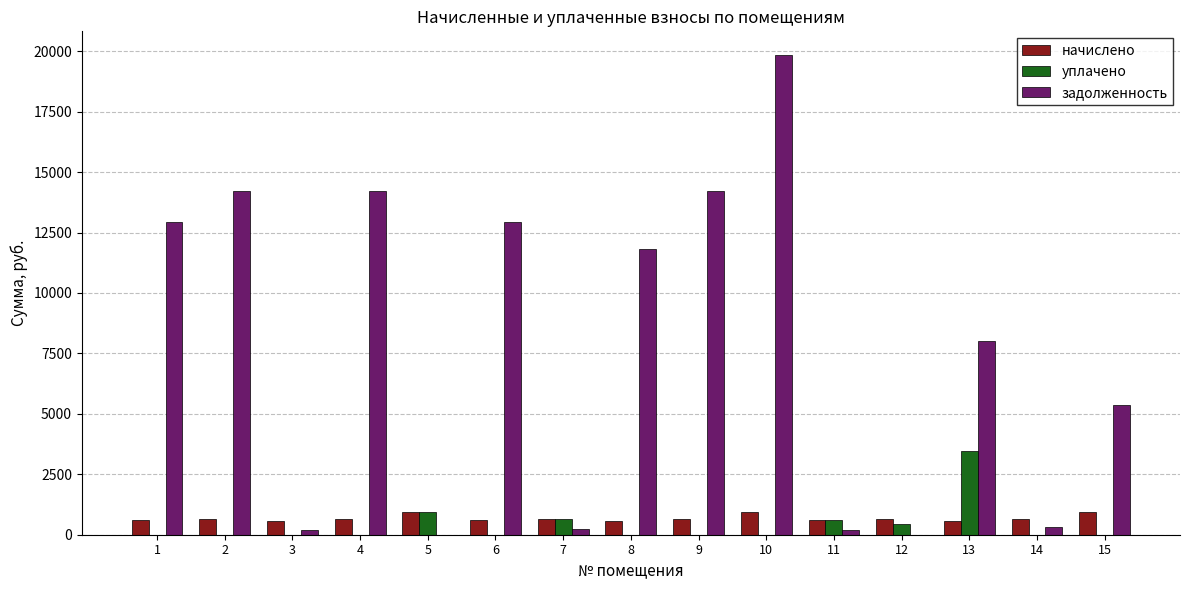

What is the sum of all уплачено values?

6078.8